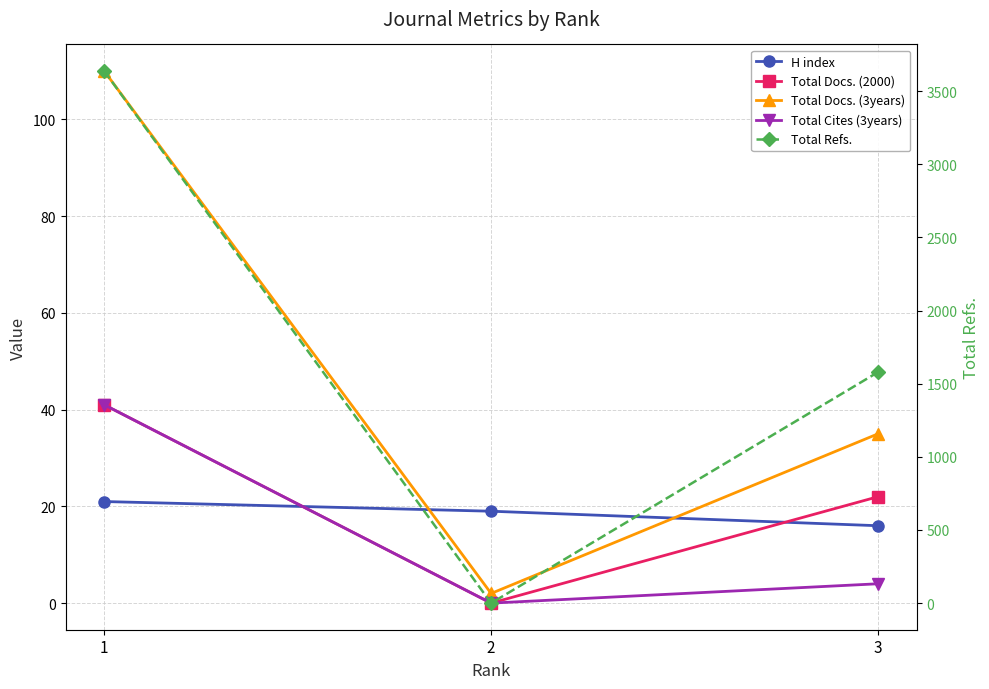

What is the difference between the Total Docs. (2000) values at 2 and 3?

22